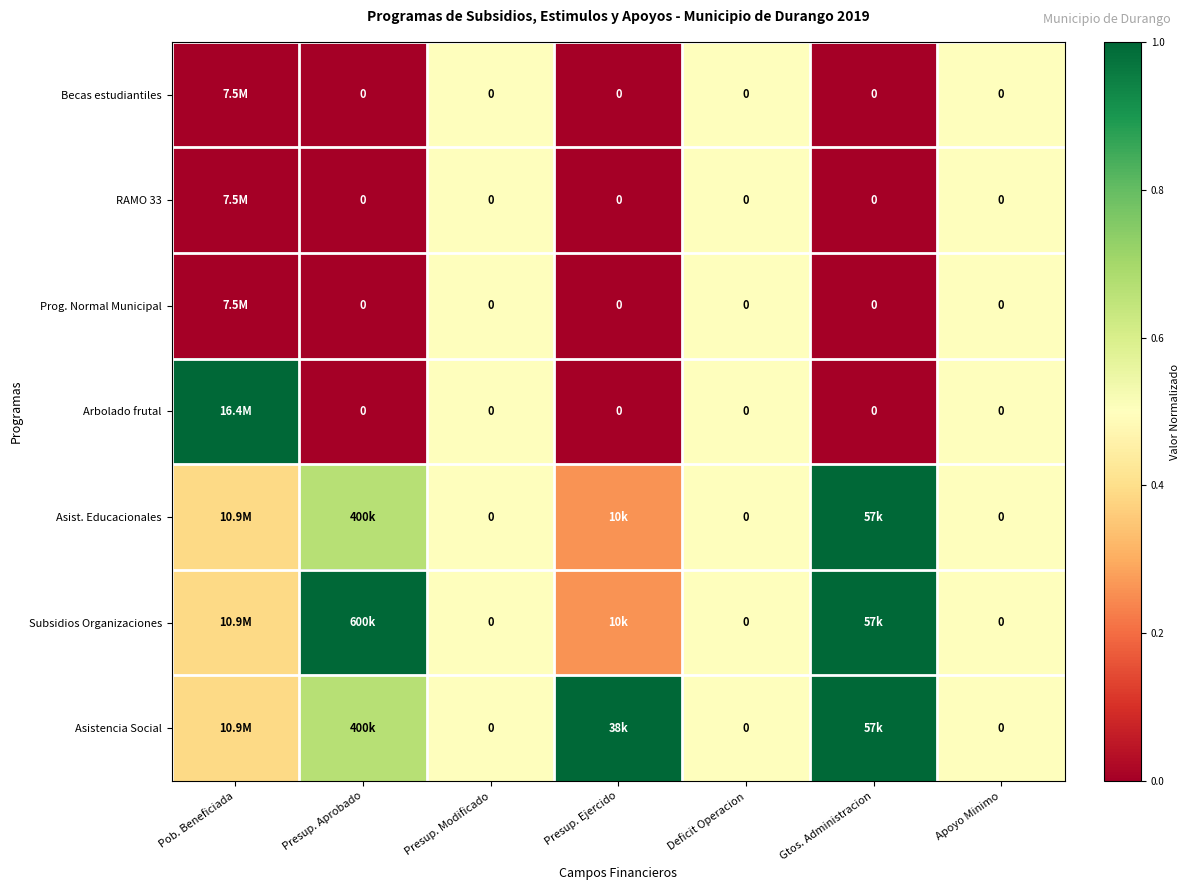

What is the greatest value displayed?

1.0